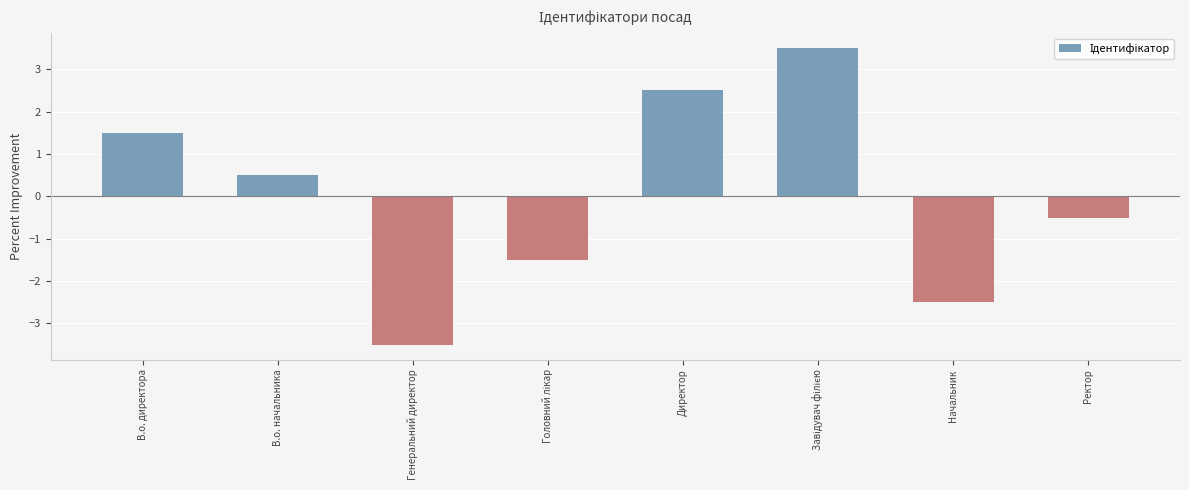

How many categories are shown in the chart?

8